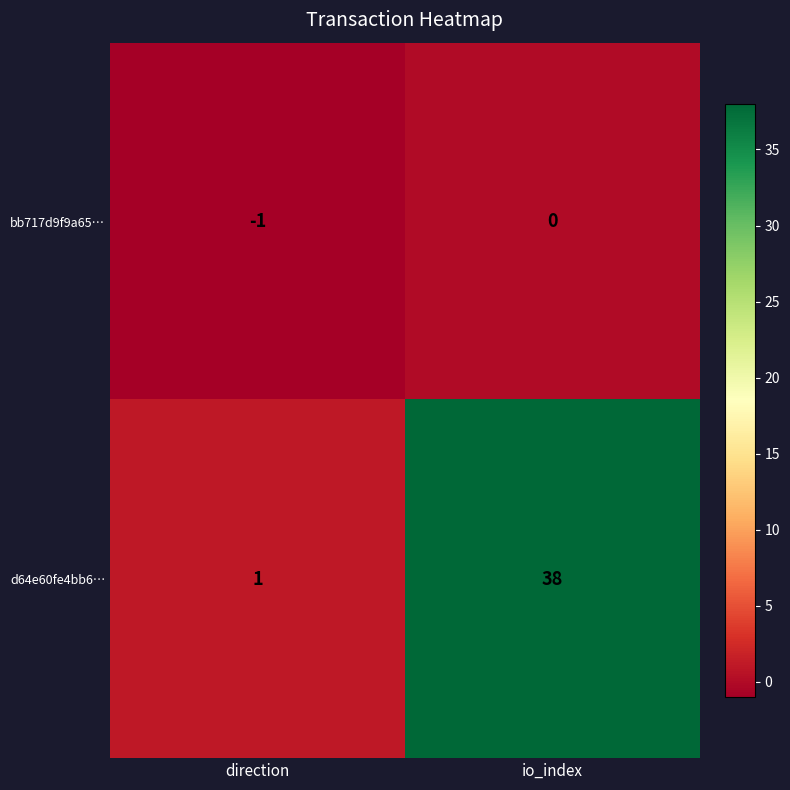

The value of d64e60fe4bb6… at direction is 1. True or false?

True